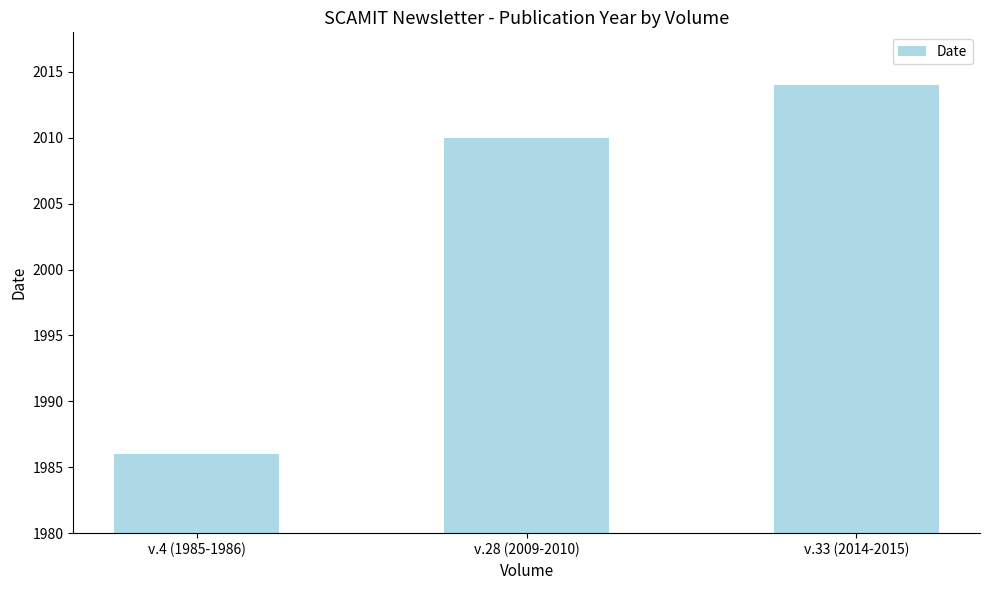

The value at v.28 (2009-2010) is 2010. True or false?

True